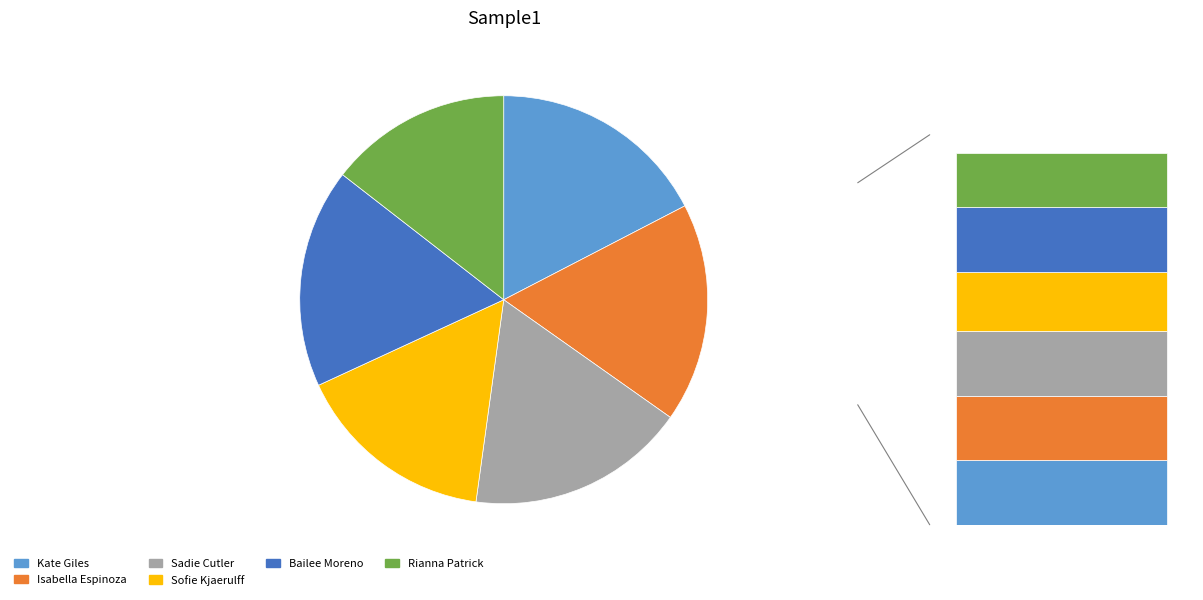

What is the total percentage of Isabella Espinoza and Bailee Moreno?

34.8%